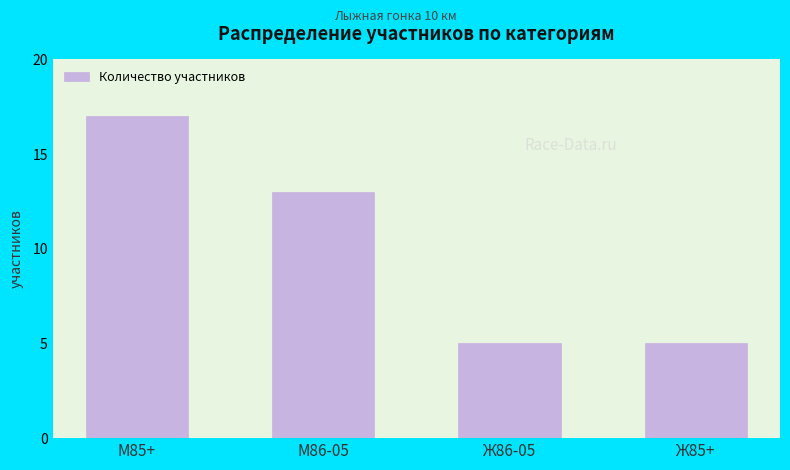

What is the label of the 3rd bar from the left?

Ж86-05